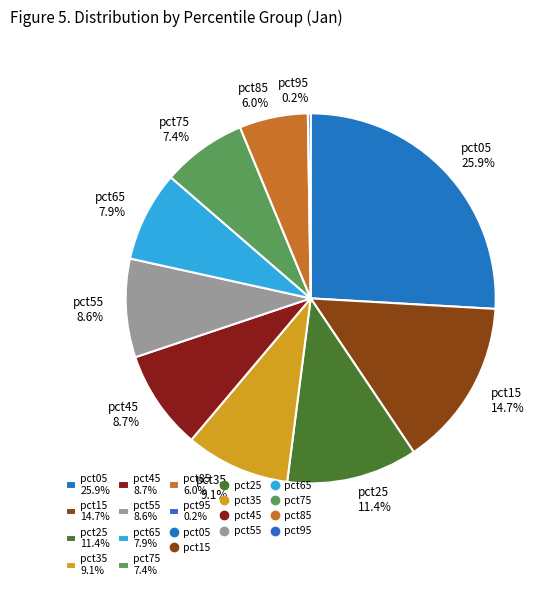

The pct85 slice represents 17% of the pie. True or false?

False